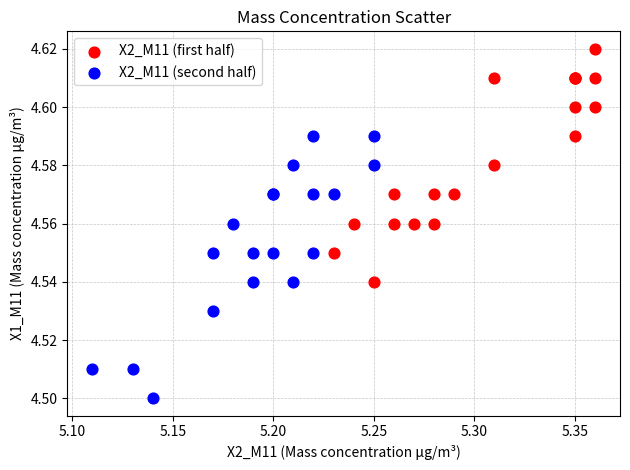

Which series reaches the minimum Y coordinate?

X2_M11 (second half)